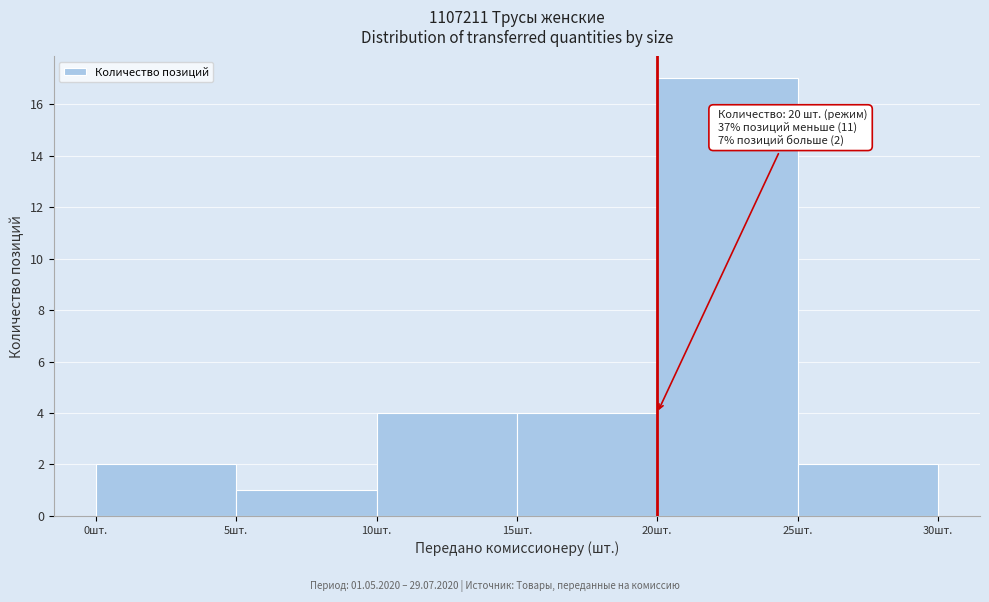

Which range on the x-axis has the tallest bar?

20 to 25